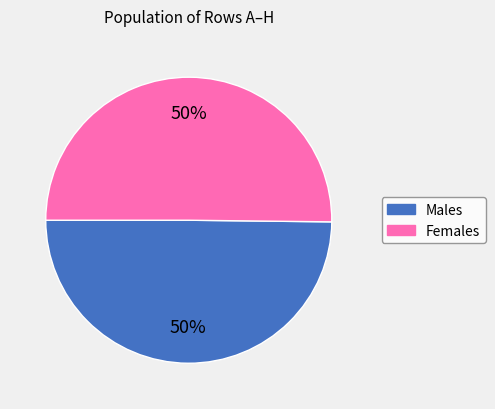

To the nearest percent, what is the average slice percentage?

50%